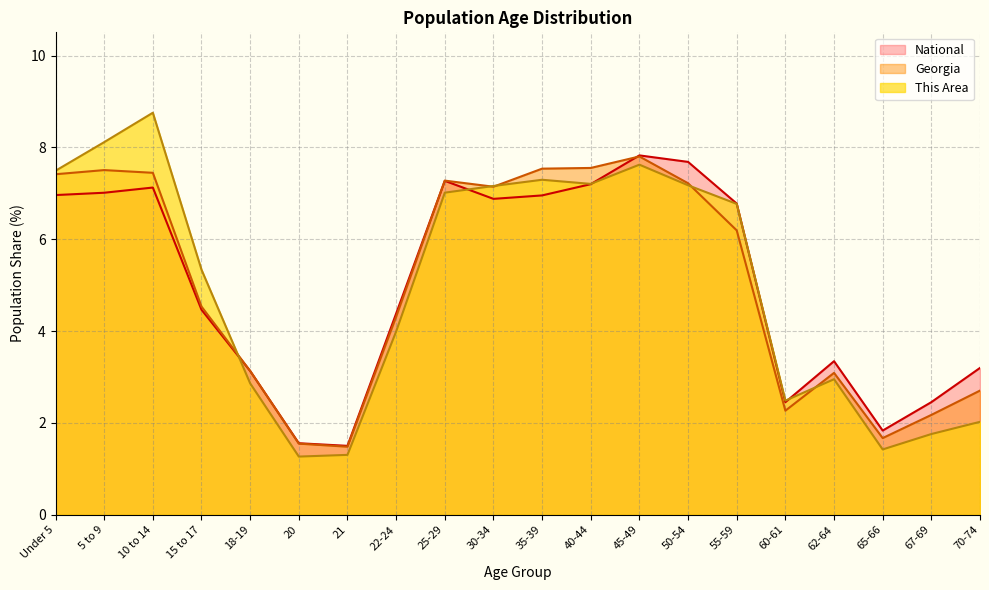

At 67-69, list the series in order from smallest to largest.

This Area, Georgia, National